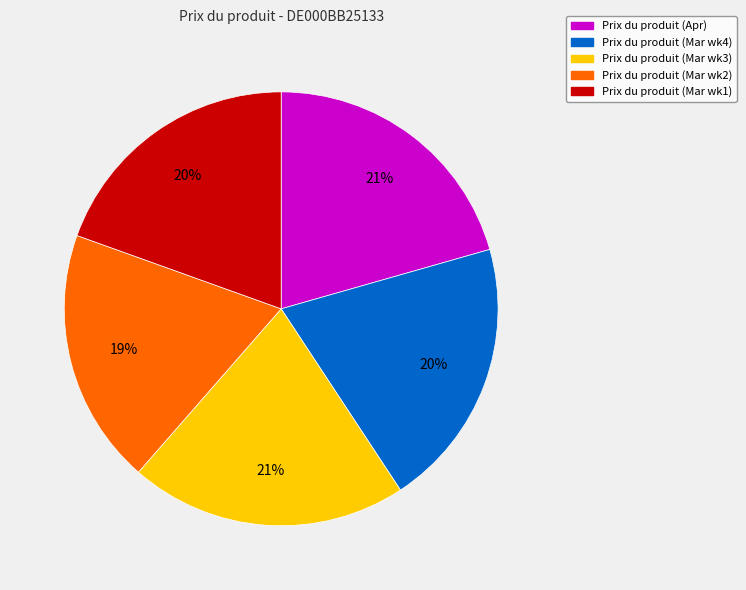

To the nearest percent, what is the difference between the largest and smallest slice percentages?

2%